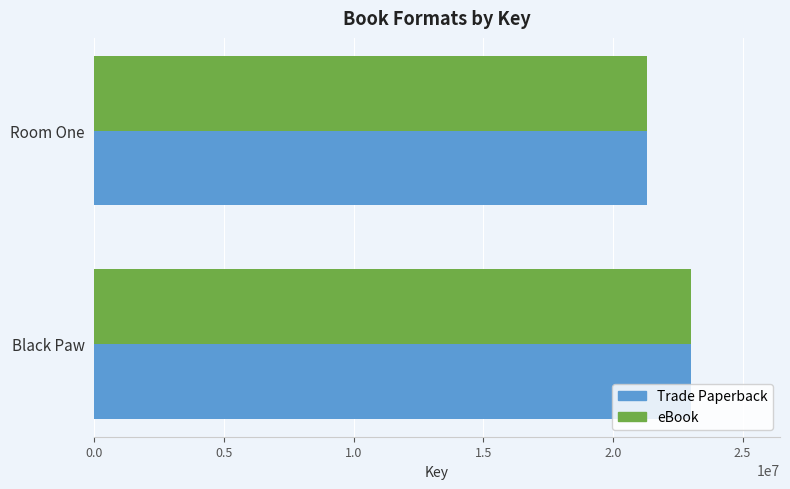

What is the sum of the Trade Paperback values at Room One and Black Paw?

44296151